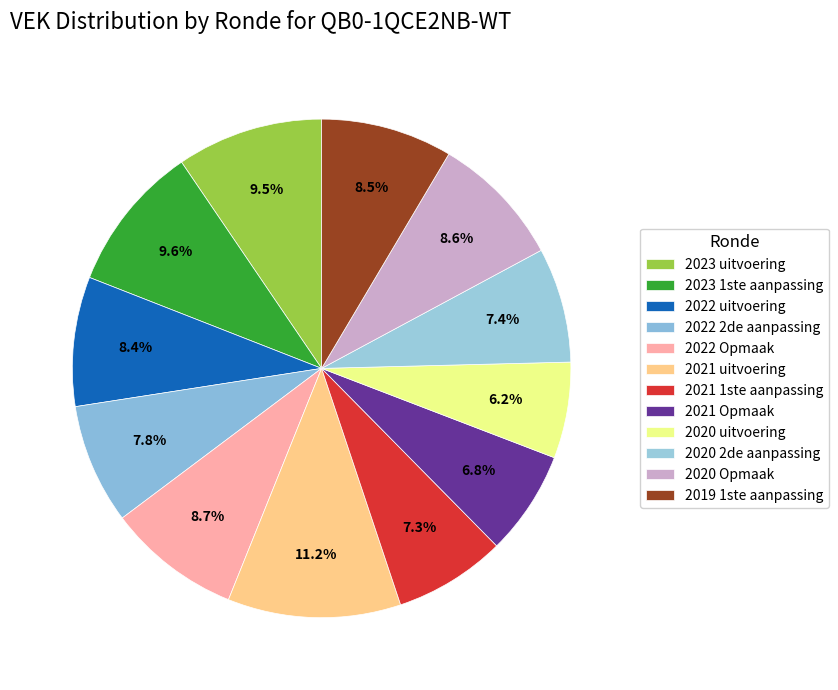

How many slices are in this pie chart?

12